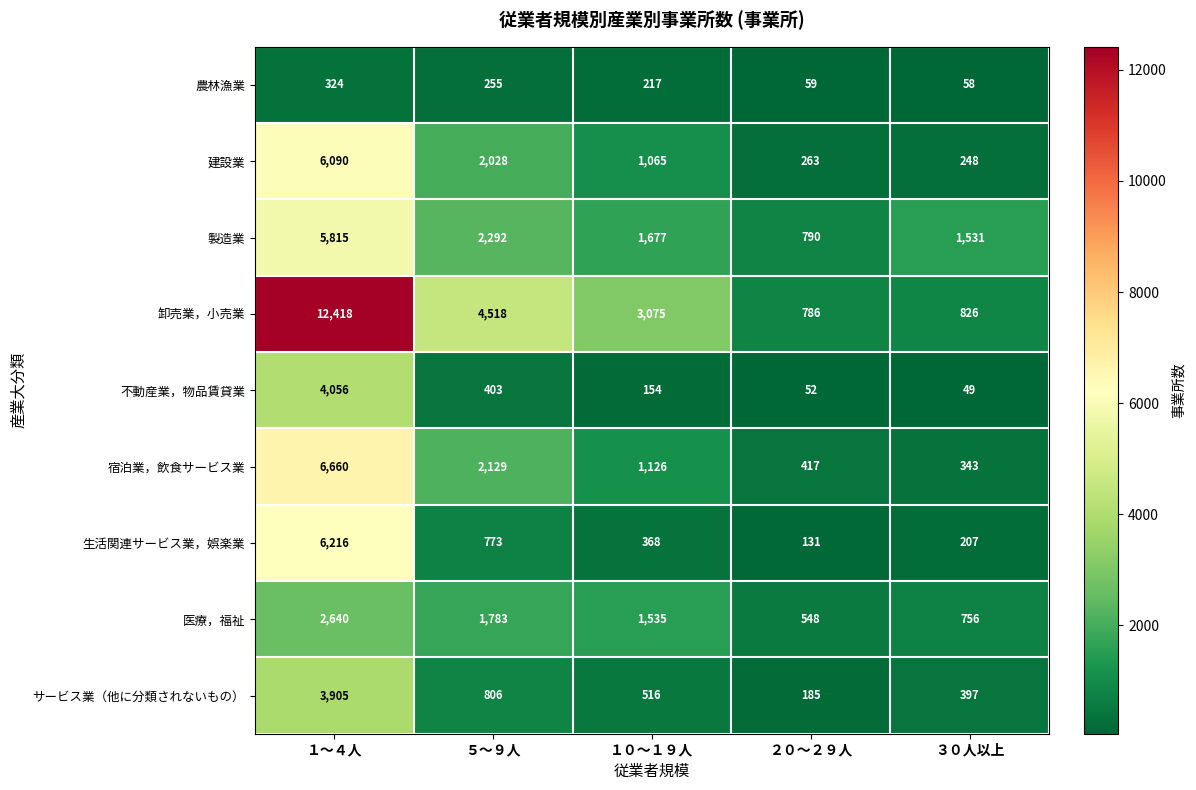

What is the average value of the 医療，福祉 series?

1452